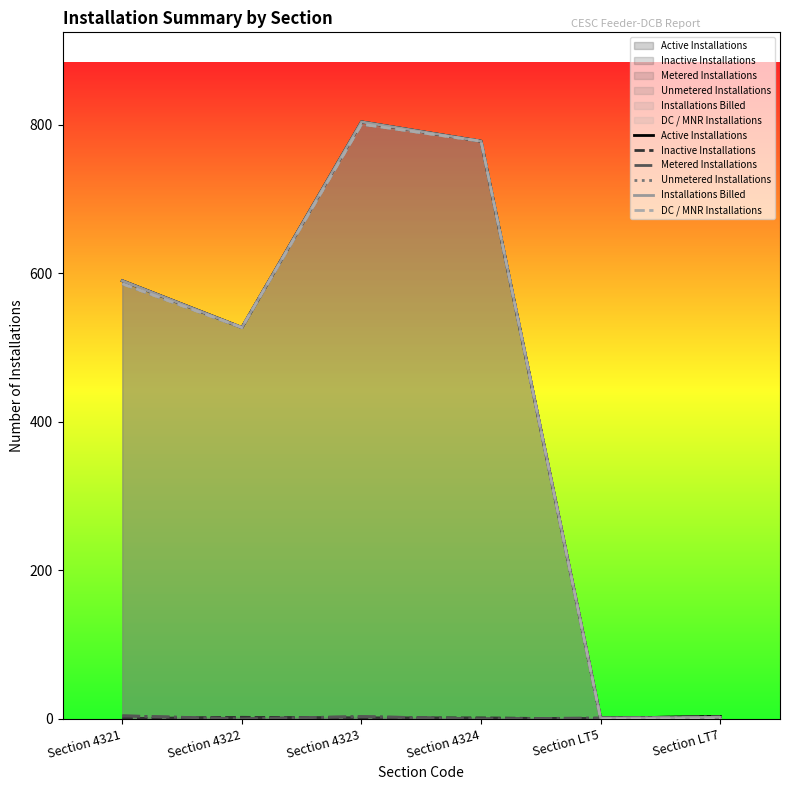

How many interior local peaks does the DC / MNR Installations series have?

1